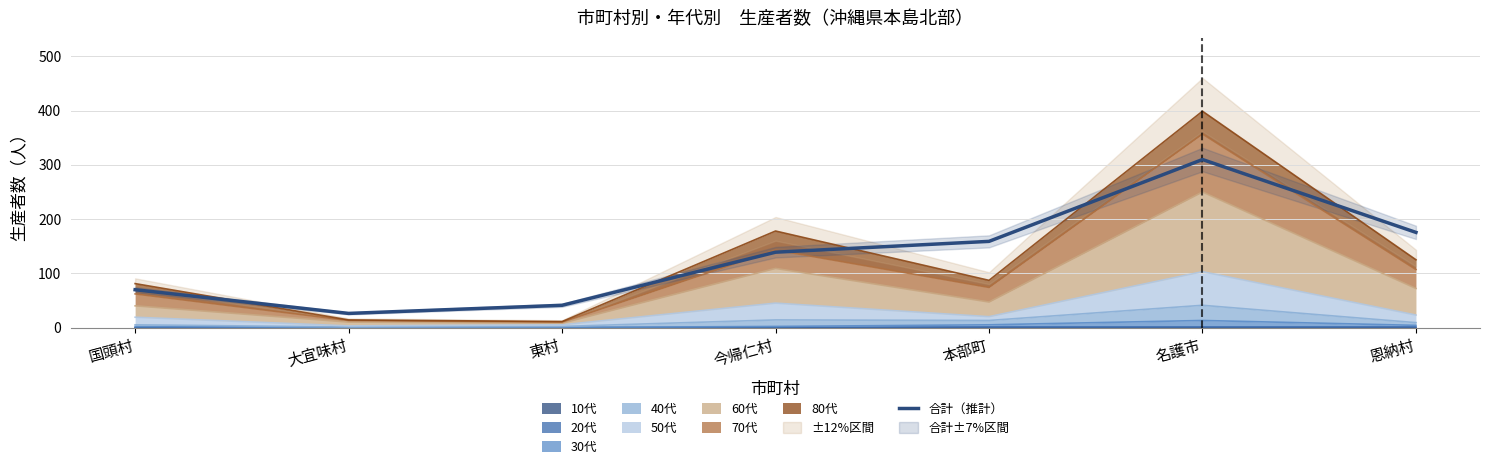

How many points are lower than both their immediate neighbors (excluding endpoints)?

1